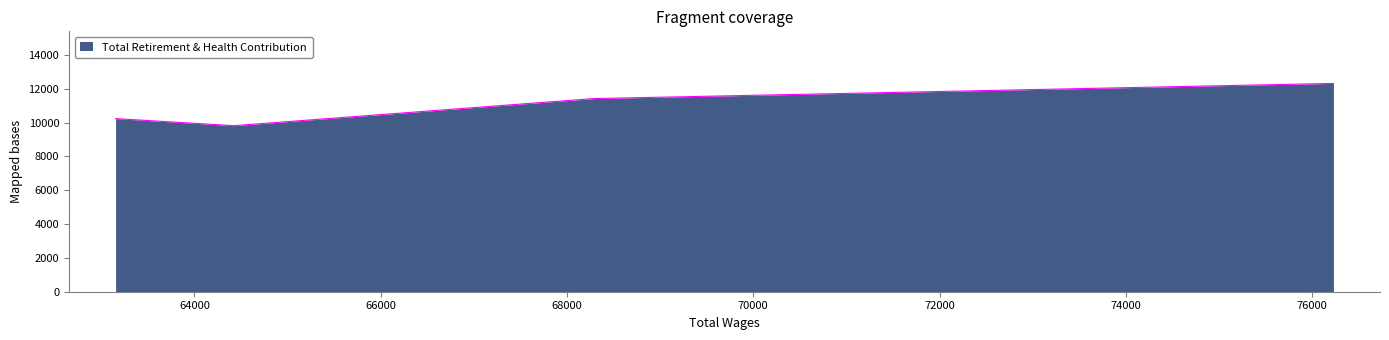

What is the difference between the second highest and minimum values?

1602